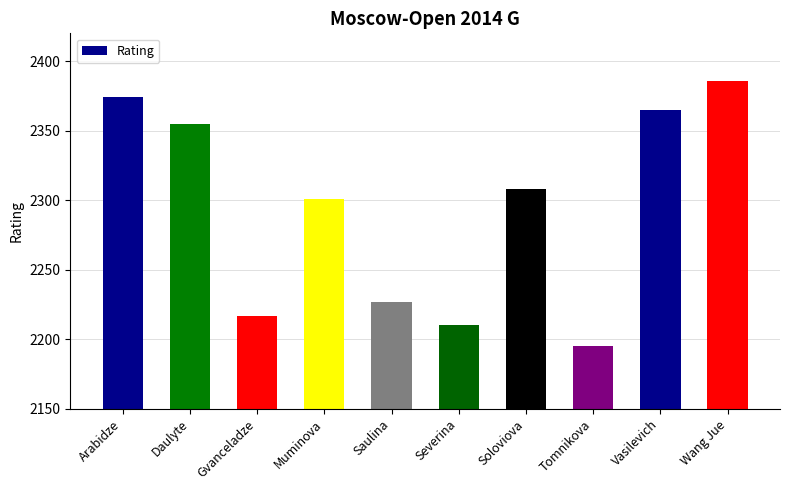

What is the label of the 7th bar from the left?

Soloviova